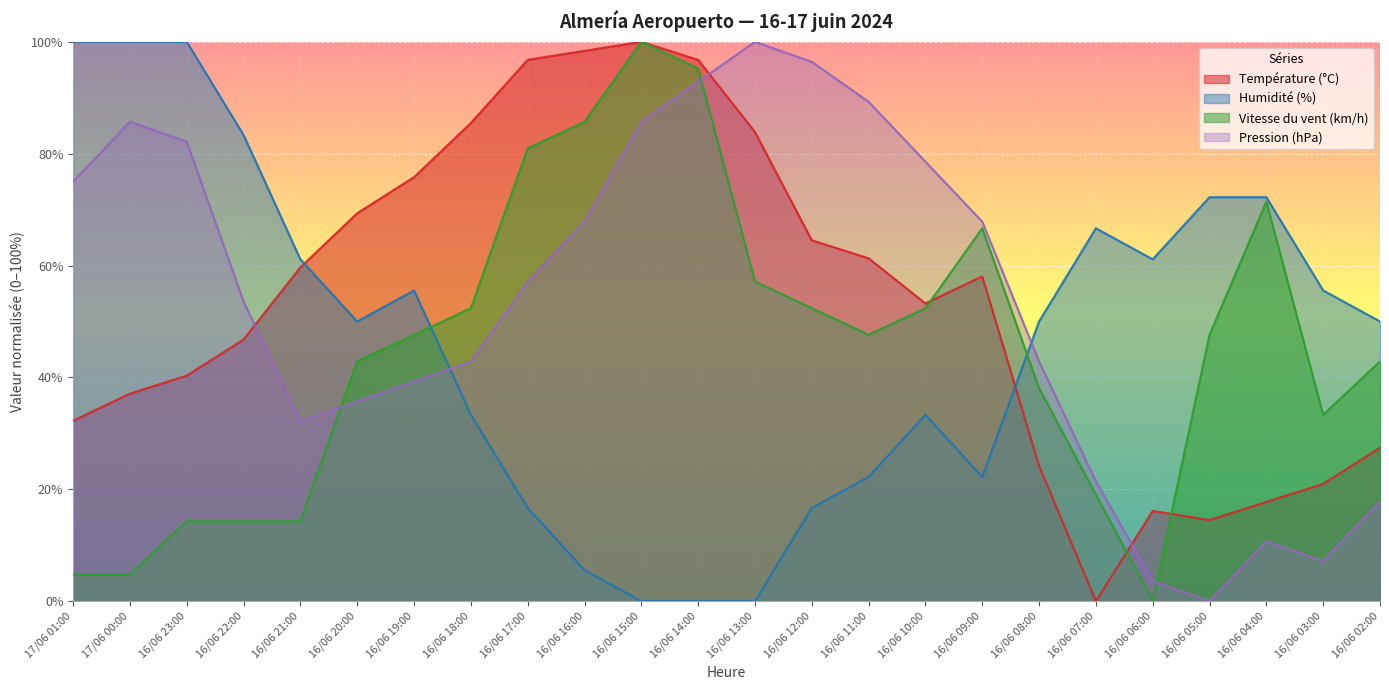

What is the total value across all series at 17/06 00:00?

227.6